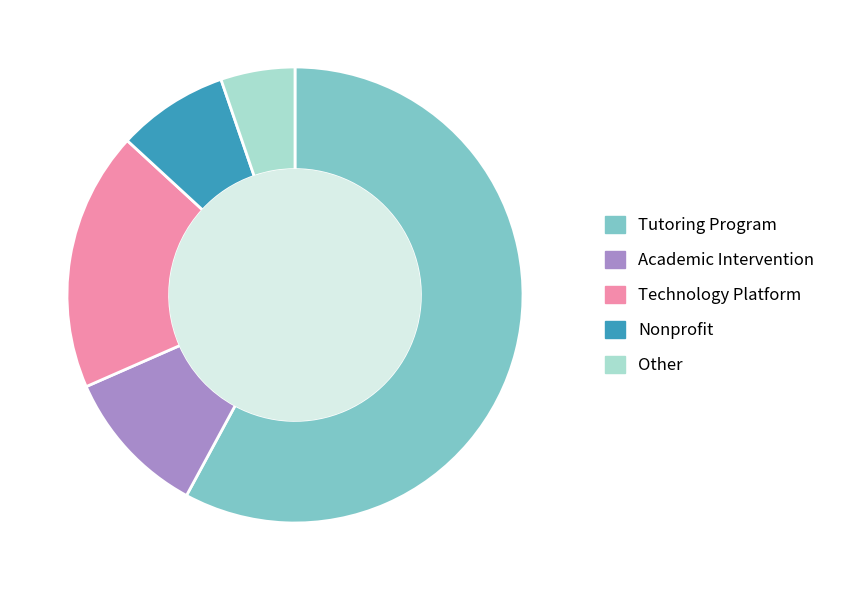

Which slice represents more than half of the pie?

Tutoring Program